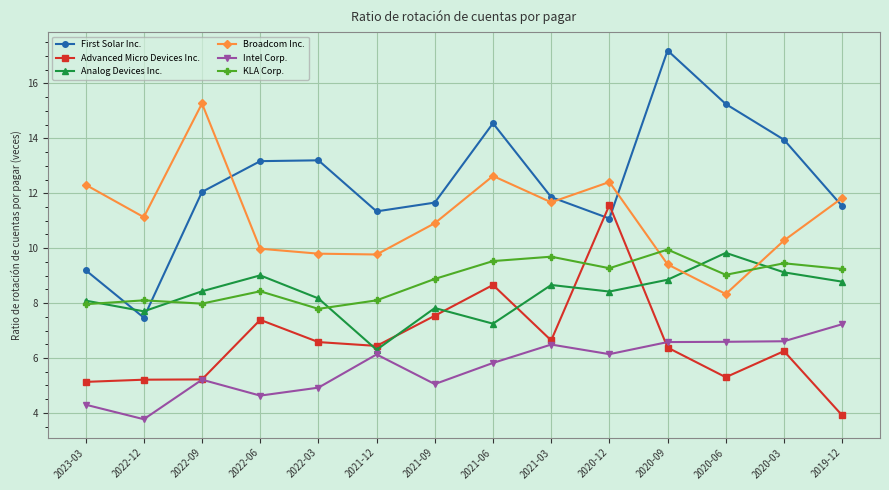

Is this an area chart (filled region under the line)?

No